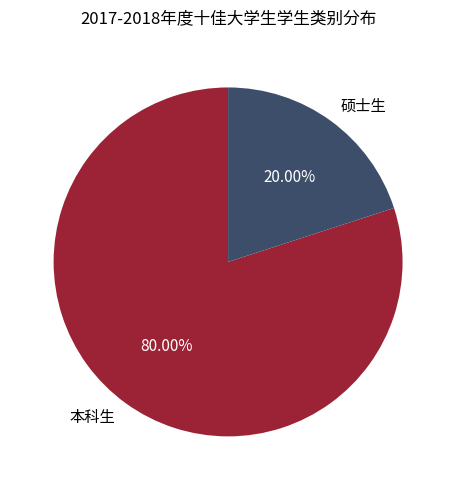

To the nearest percent, what is the combined percentage of 硕士生 and 本科生?

100%